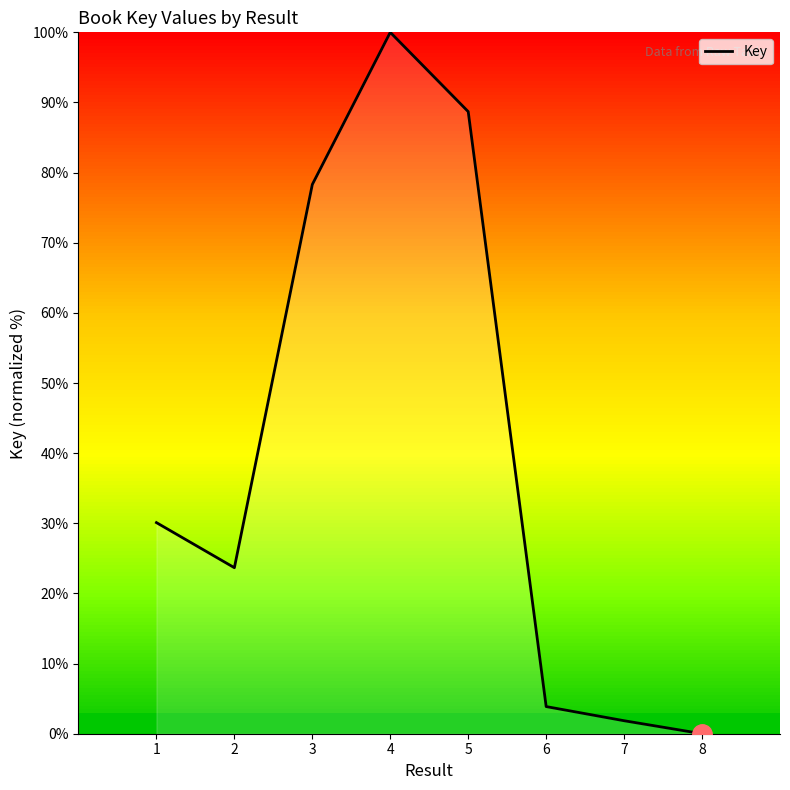

List the labels in order of value, smallest first.

8, 7, 6, 2, 1, 3, 5, 4